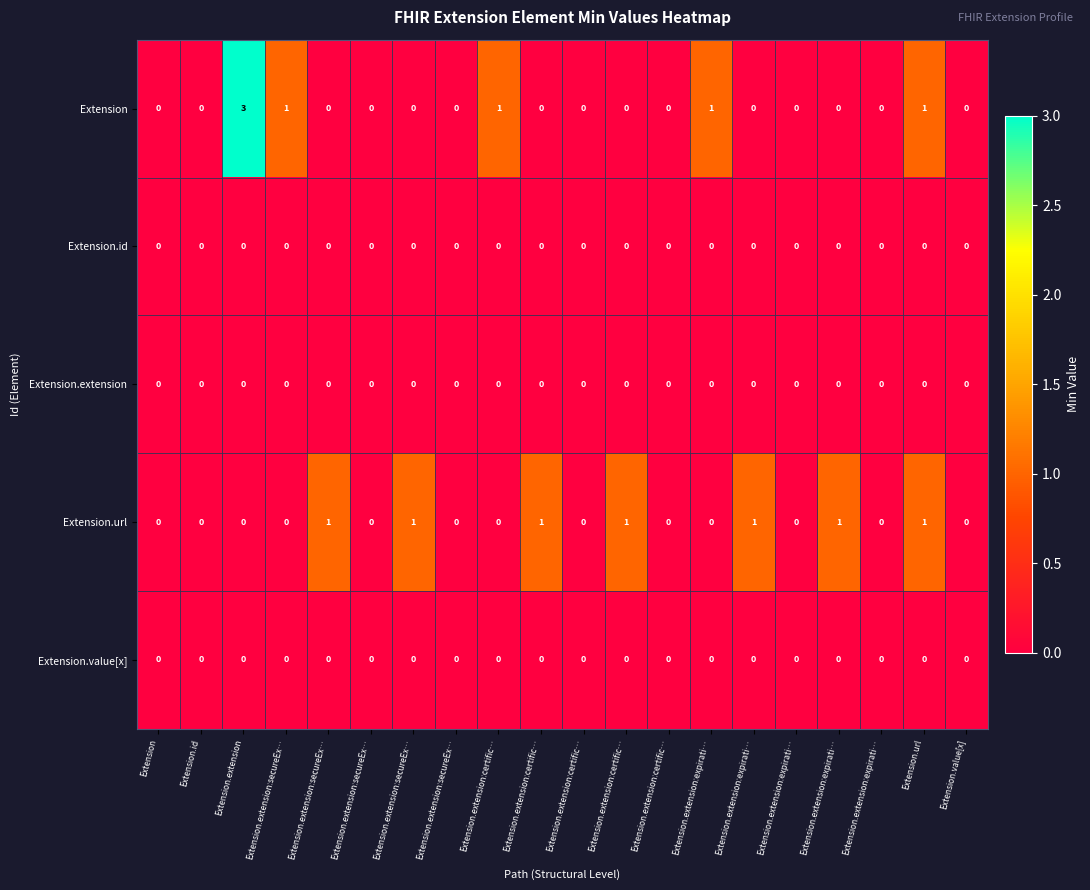

Reading right to left, transcribe all the data shown in this chart.

Extension: Extension.value[x]=0	Extension.url=1	Extension.extension:expirati…=0	Extension.extension:expirati…=0	Extension.extension:expirati…=0	Extension.extension:expirati…=0	Extension.extension:expirati…=1	Extension.extension:certific…=0	Extension.extension:certific…=0	Extension.extension:certific…=0	Extension.extension:certific…=0	Extension.extension:certific…=1	Extension.extension:secureEx…=0	Extension.extension:secureEx…=0	Extension.extension:secureEx…=0	Extension.extension:secureEx…=0	Extension.extension:secureEx…=1	Extension.extension=3	Extension.id=0	Extension=0
Extension.id: Extension.value[x]=0	Extension.url=0	Extension.extension:expirati…=0	Extension.extension:expirati…=0	Extension.extension:expirati…=0	Extension.extension:expirati…=0	Extension.extension:expirati…=0	Extension.extension:certific…=0	Extension.extension:certific…=0	Extension.extension:certific…=0	Extension.extension:certific…=0	Extension.extension:certific…=0	Extension.extension:secureEx…=0	Extension.extension:secureEx…=0	Extension.extension:secureEx…=0	Extension.extension:secureEx…=0	Extension.extension:secureEx…=0	Extension.extension=0	Extension.id=0	Extension=0
Extension.extension: Extension.value[x]=0	Extension.url=0	Extension.extension:expirati…=0	Extension.extension:expirati…=0	Extension.extension:expirati…=0	Extension.extension:expirati…=0	Extension.extension:expirati…=0	Extension.extension:certific…=0	Extension.extension:certific…=0	Extension.extension:certific…=0	Extension.extension:certific…=0	Extension.extension:certific…=0	Extension.extension:secureEx…=0	Extension.extension:secureEx…=0	Extension.extension:secureEx…=0	Extension.extension:secureEx…=0	Extension.extension:secureEx…=0	Extension.extension=0	Extension.id=0	Extension=0
Extension.url: Extension.value[x]=0	Extension.url=1	Extension.extension:expirati…=0	Extension.extension:expirati…=1	Extension.extension:expirati…=0	Extension.extension:expirati…=1	Extension.extension:expirati…=0	Extension.extension:certific…=0	Extension.extension:certific…=1	Extension.extension:certific…=0	Extension.extension:certific…=1	Extension.extension:certific…=0	Extension.extension:secureEx…=0	Extension.extension:secureEx…=1	Extension.extension:secureEx…=0	Extension.extension:secureEx…=1	Extension.extension:secureEx…=0	Extension.extension=0	Extension.id=0	Extension=0
Extension.value[x]: Extension.value[x]=0	Extension.url=0	Extension.extension:expirati…=0	Extension.extension:expirati…=0	Extension.extension:expirati…=0	Extension.extension:expirati…=0	Extension.extension:expirati…=0	Extension.extension:certific…=0	Extension.extension:certific…=0	Extension.extension:certific…=0	Extension.extension:certific…=0	Extension.extension:certific…=0	Extension.extension:secureEx…=0	Extension.extension:secureEx…=0	Extension.extension:secureEx…=0	Extension.extension:secureEx…=0	Extension.extension:secureEx…=0	Extension.extension=0	Extension.id=0	Extension=0